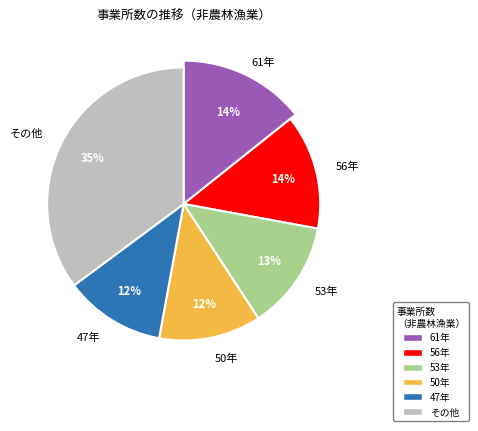

Is it true that 61年 is 19% of the pie?

False